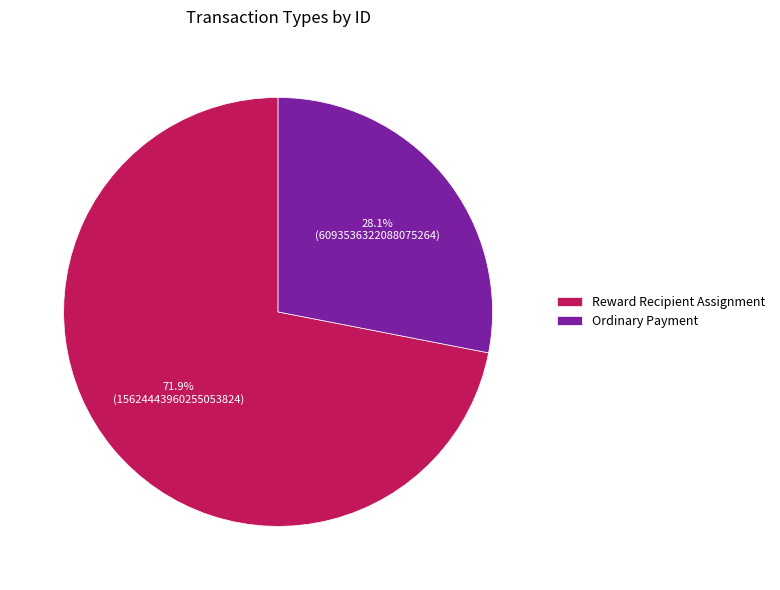

What portion of the pie excludes Ordinary Payment?

71.9%